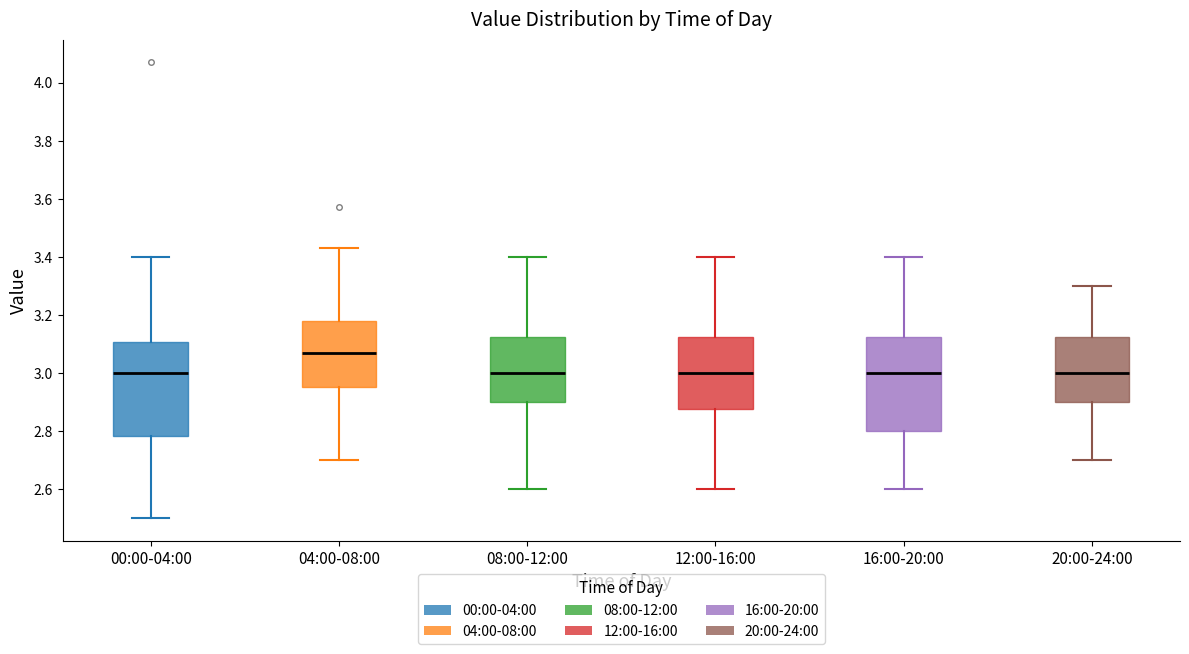

Where does the lower whisker of the box for 00:00-04:00 end on the y-axis? The values are not printed on the chart, so give them approximately, as read against the axis.

2.50